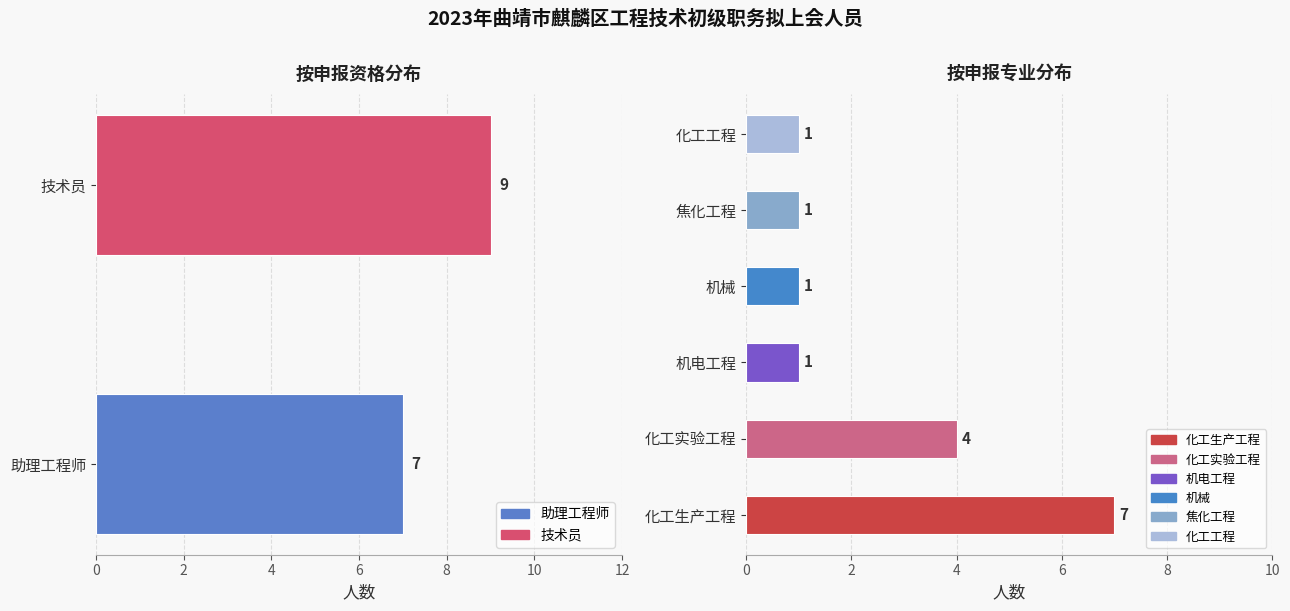

Which series has the widest spread of values?

技术员